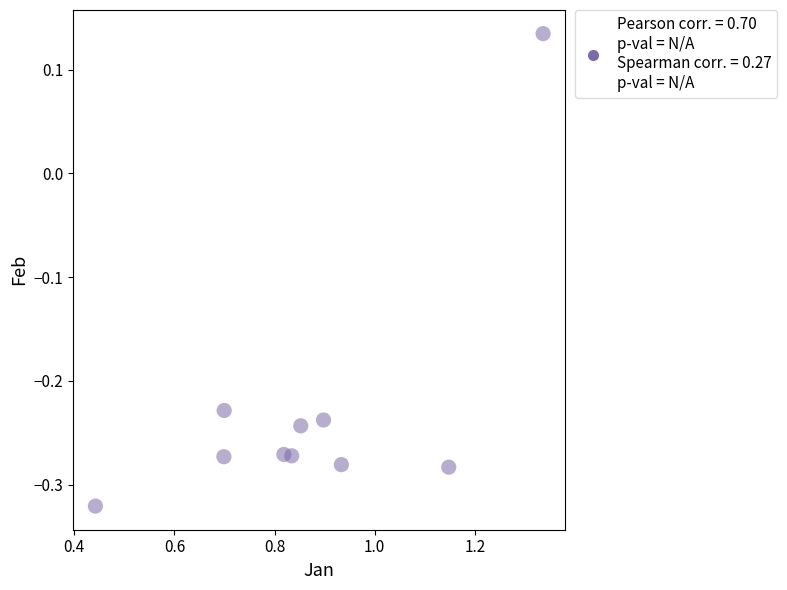

What is the average X value?

0.9